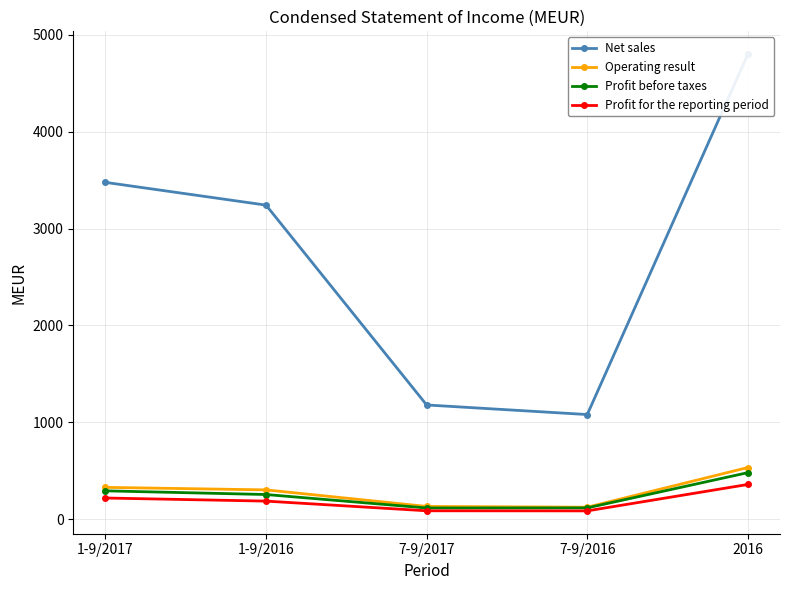

What is the lowest value of the Profit before taxes series?

114